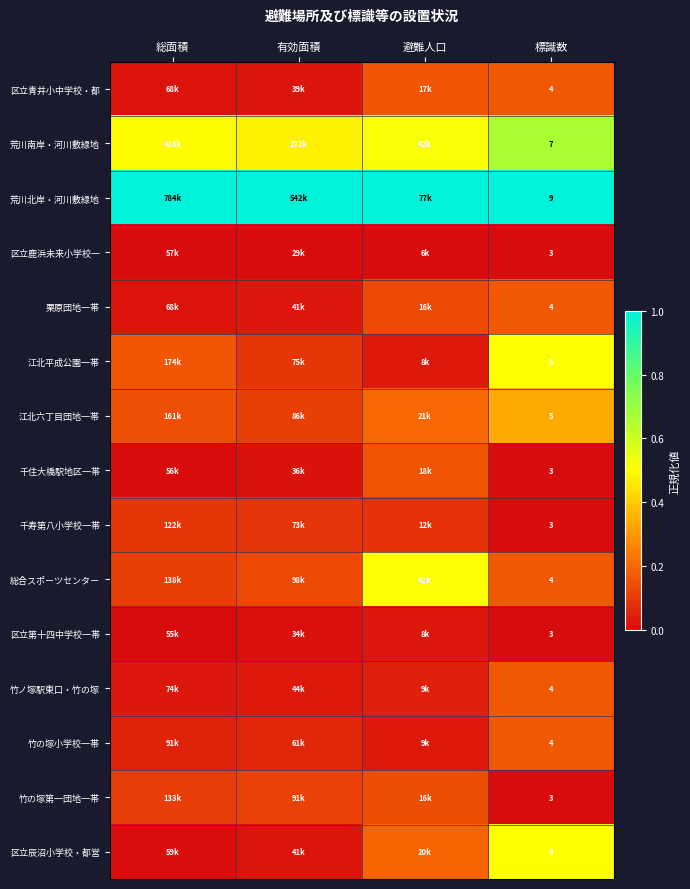

At which label does 区立第十四中学校一帯 reach its peak?

避難人口